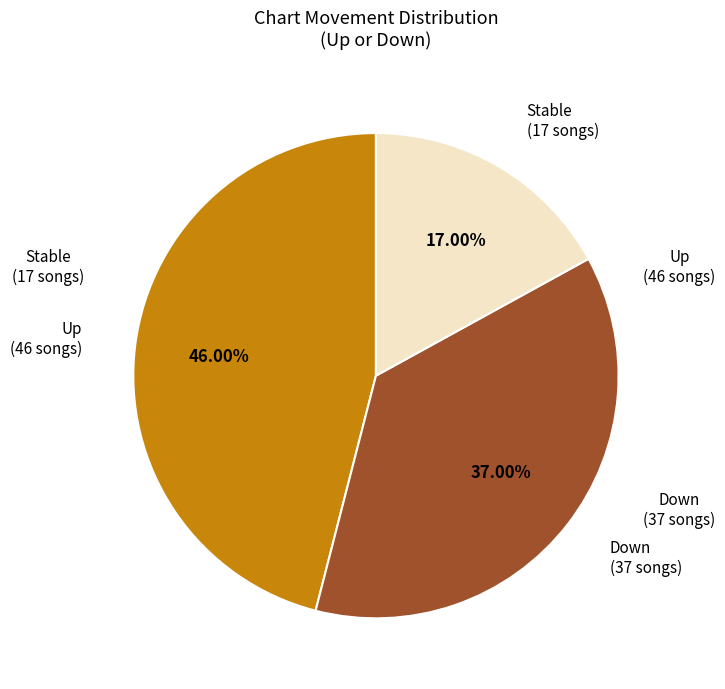

To the nearest percent, what is the average slice percentage?

33%